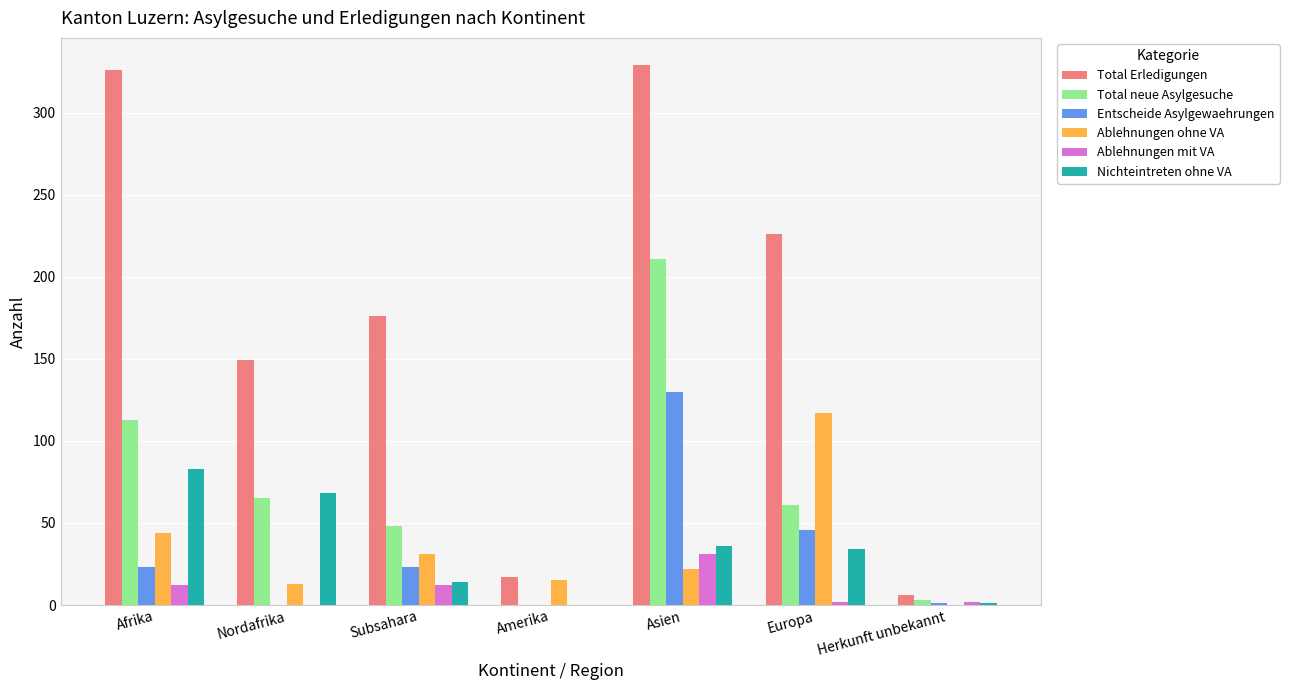

What value does the Ablehnungen mit VA series have at Subsahara?

12